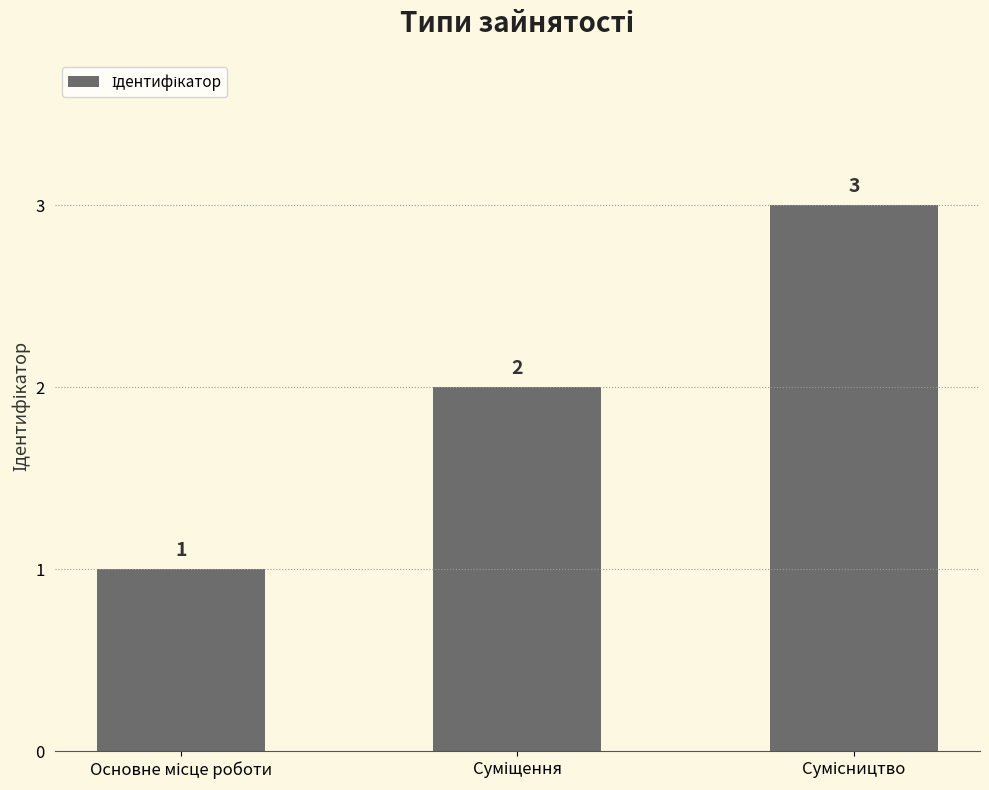

What is the sum of all values?

6